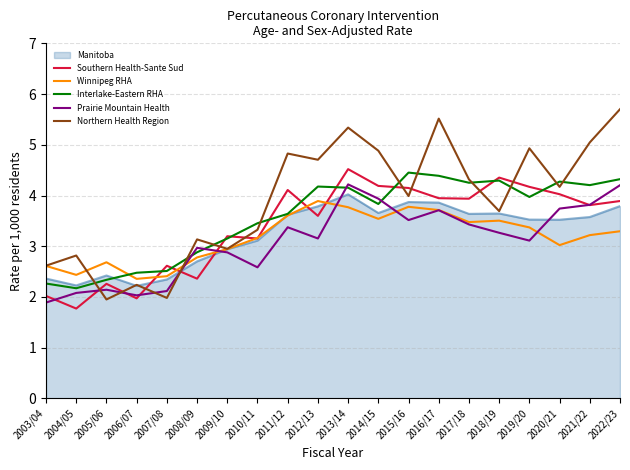

What is the smallest value displayed?

1.8